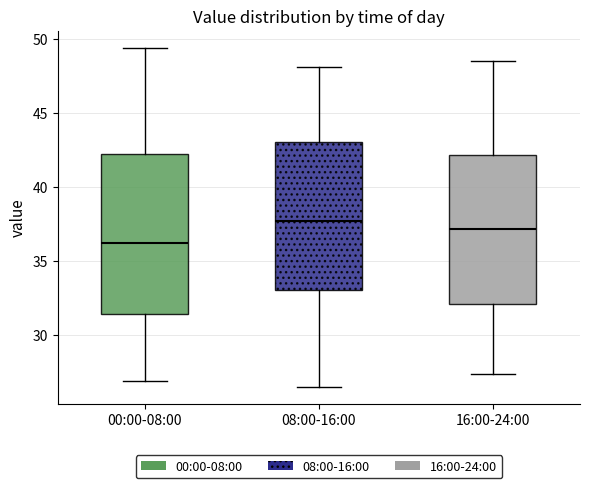

Where does the median line of the box for 00:00-08:00 sit on the y-axis? The values are not printed on the chart, so give them approximately, as read against the axis.

36.5